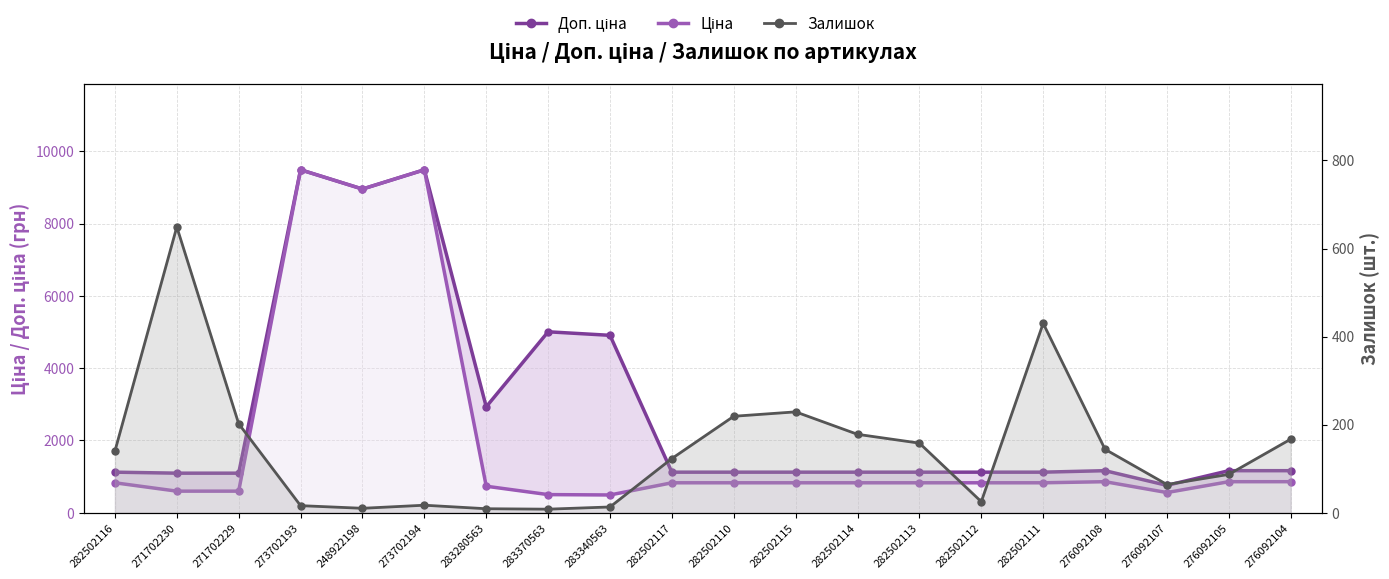

Reading right to left, list all the values displayed in this chart.

Доп. ціна: 276092104=1162.5	276092105=1162.5	276092107=756.0	276092108=1162.5	282502111=1121.5	282502112=1121.5	282502113=1121.5	282502114=1121.5	282502115=1121.5	282502110=1121.5	282502117=1121.5	283340563=4907.7	283370563=5005.4	283280563=2930.0	273702194=9488.2	248922198=8955.1	273702193=9488.2	271702229=1093.7	271702230=1093.7	282502116=1121.5
Ціна: 276092104=857.9	276092105=857.9	276092107=557.6	276092108=857.9	282502111=827.6	282502112=827.6	282502113=827.6	282502114=827.6	282502115=827.6	282502110=827.6	282502117=827.6	283340563=490.8	283370563=500.5	283280563=732.5	273702194=9488.2	248922198=8955.1	273702193=9488.2	271702229=596.5	271702230=596.5	282502116=827.6
Залишок: 276092104=167.0	276092105=87.0	276092107=64.0	276092108=144.0	282502111=430.0	282502112=25.0	282502113=158.0	282502114=178.0	282502115=229.0	282502110=219.0	282502117=123.0	283340563=13.0	283370563=8.0	283280563=9.0	273702194=17.0	248922198=10.0	273702193=16.0	271702229=202.0	271702230=649.0	282502116=140.0